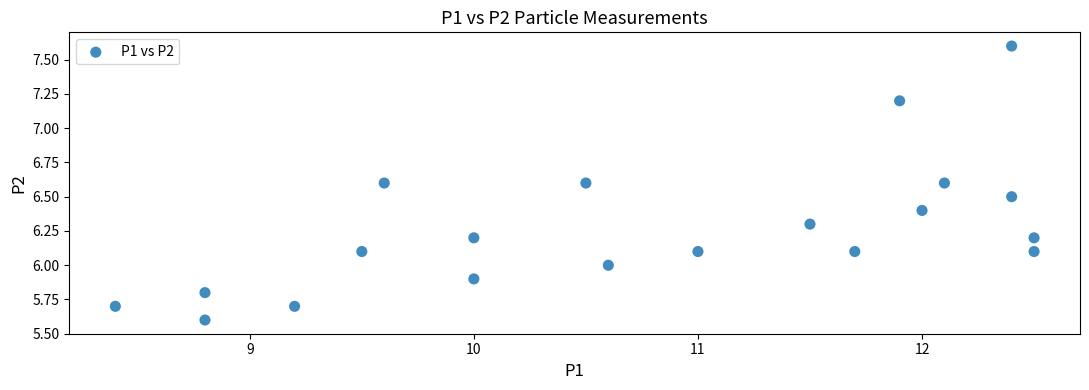

What is the range of X values (max minus min)?

4.1